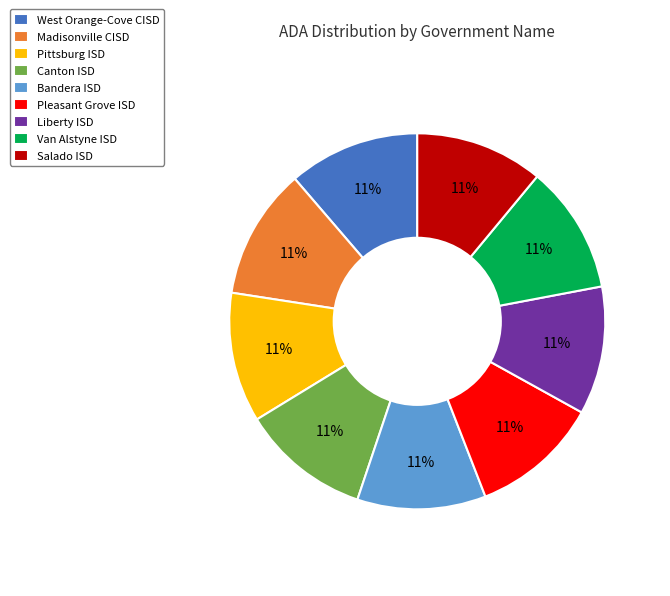

To the nearest percent, what is the average slice percentage?

11%